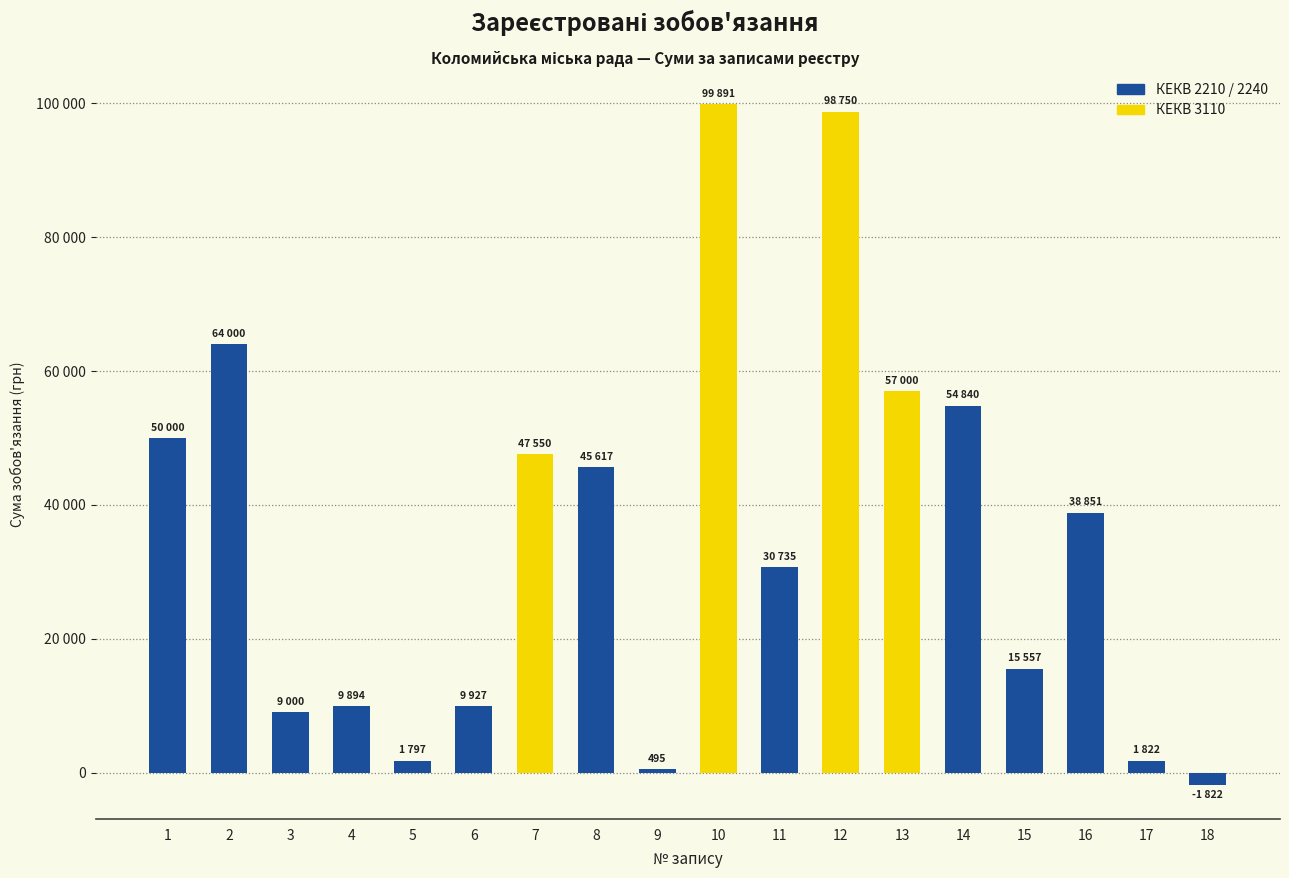

Does the chart contain any negative values?

Yes